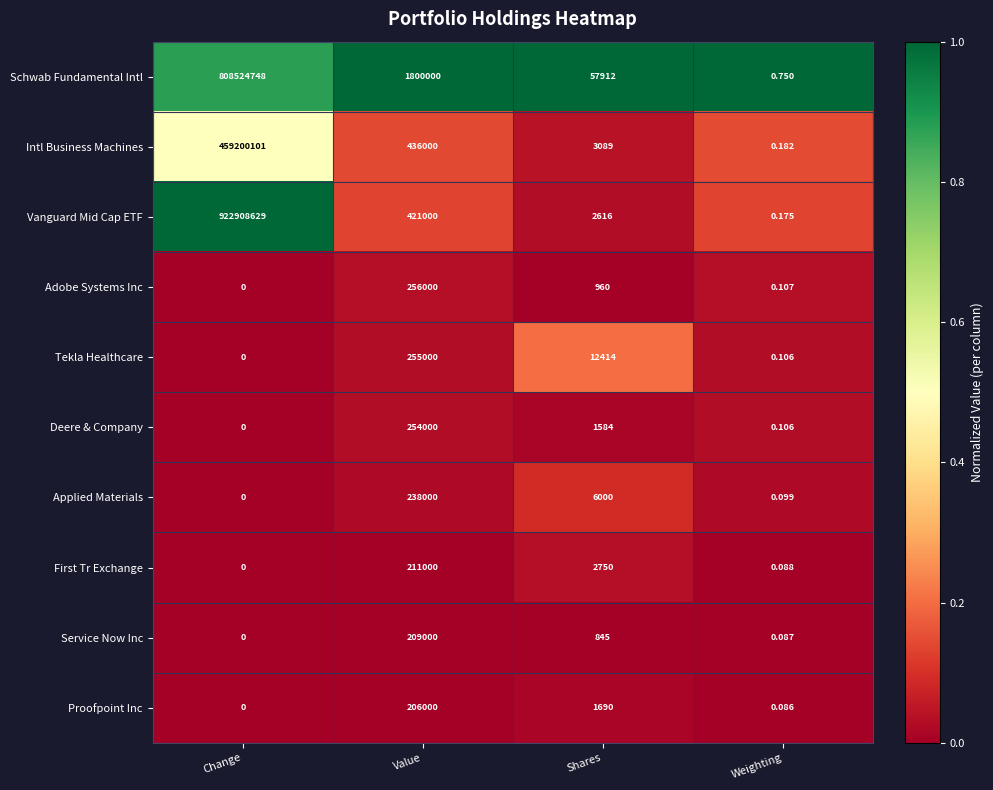

Is the value of Schwab Fundamental Intl at Value greater than the value of Deere & Company at Value?

Yes